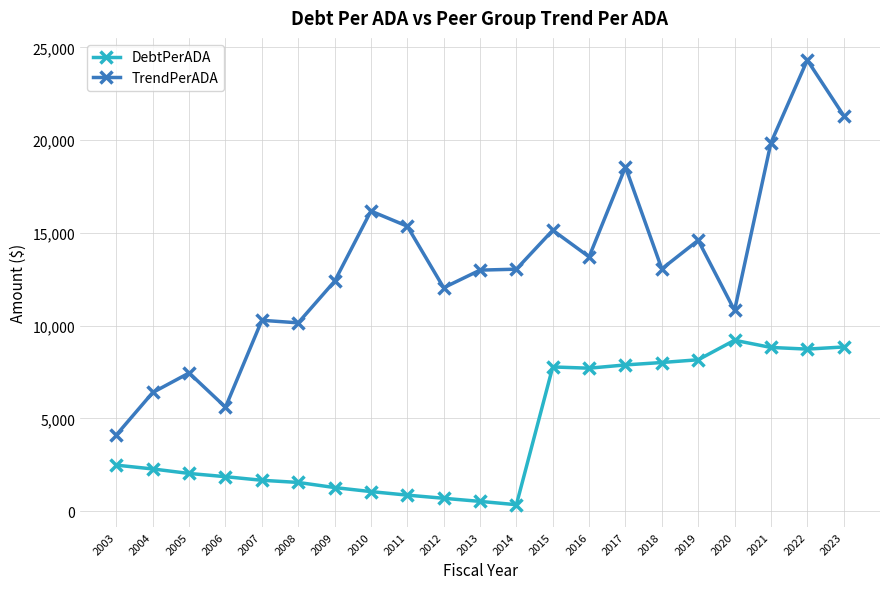

What is the approximate value of DebtPerADA at 2010?

1052.7